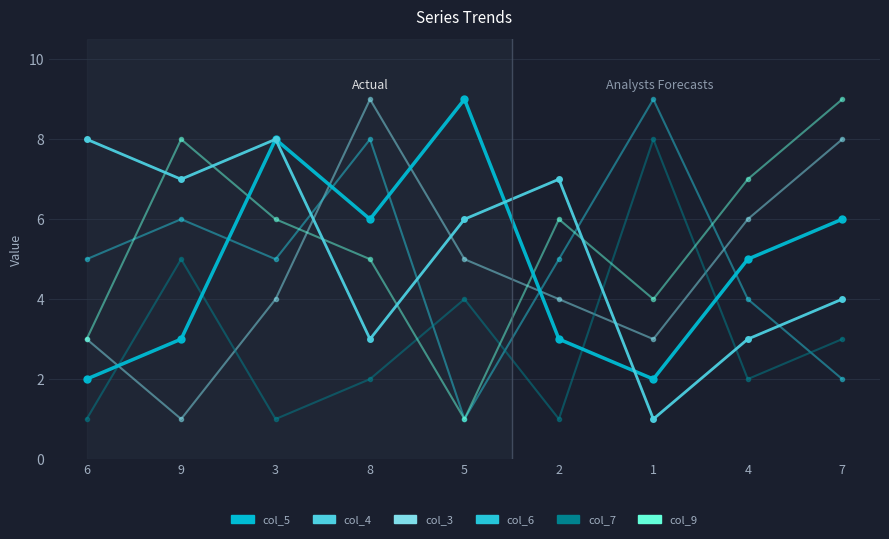

Reading left to right, what are all the values shown in this chart?

col_3: 3	1	4	9	5	4	3	6	8
col_6: 5	6	5	8	1	5	9	4	2
col_7: 1	5	1	2	4	1	8	2	3
col_9: 3	8	6	5	1	6	4	7	9
col_5: 2	3	8	6	9	3	2	5	6
col_4: 8	7	8	3	6	7	1	3	4